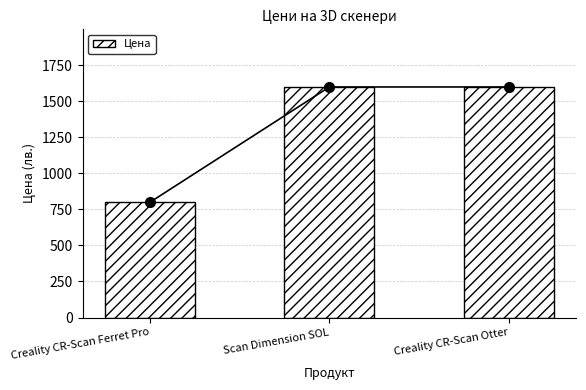

The value at Creality CR-Scan Otter is 1599.0. True or false?

True